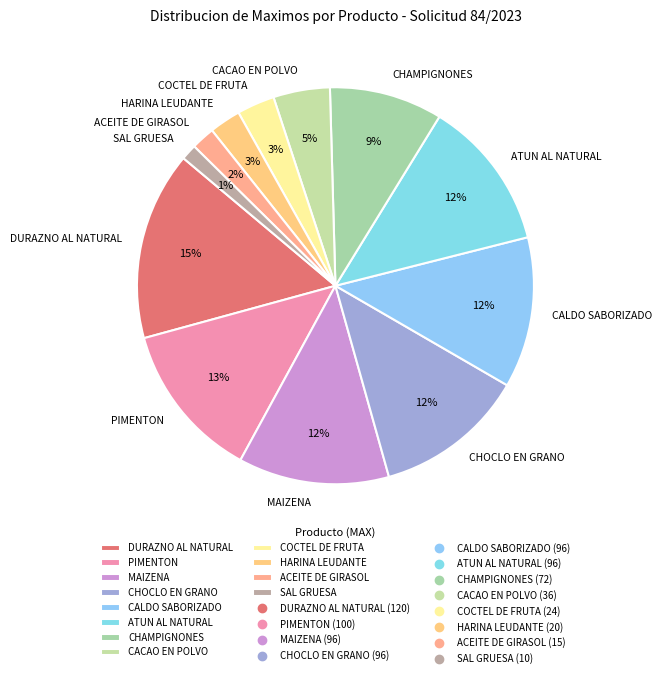

To the nearest percent, what portion does CHAMPIGNONES represent?

9%